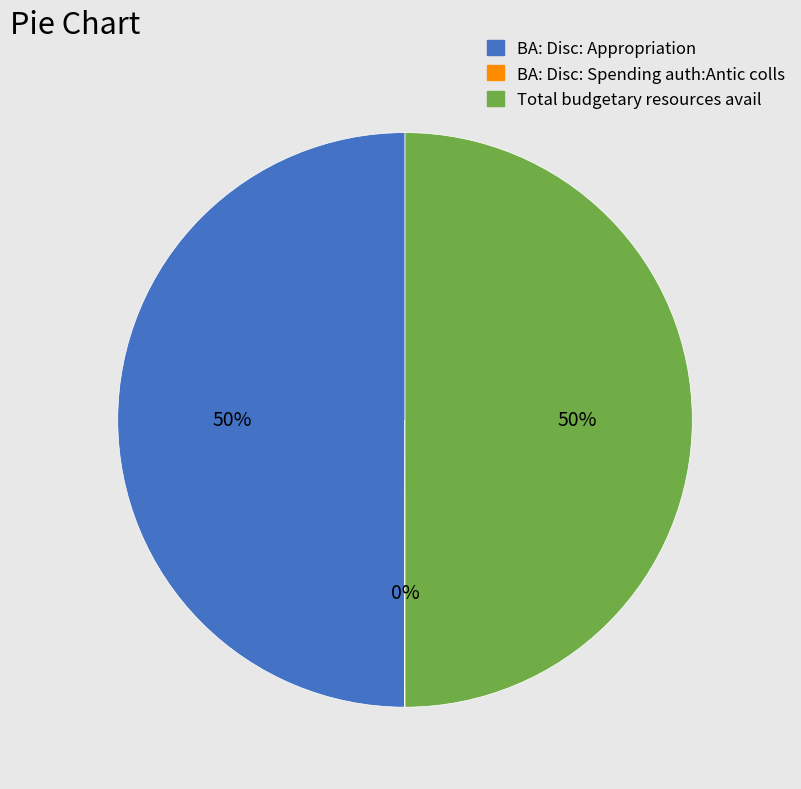

To the nearest percent, what portion does Total budgetary resources avail represent?

50%